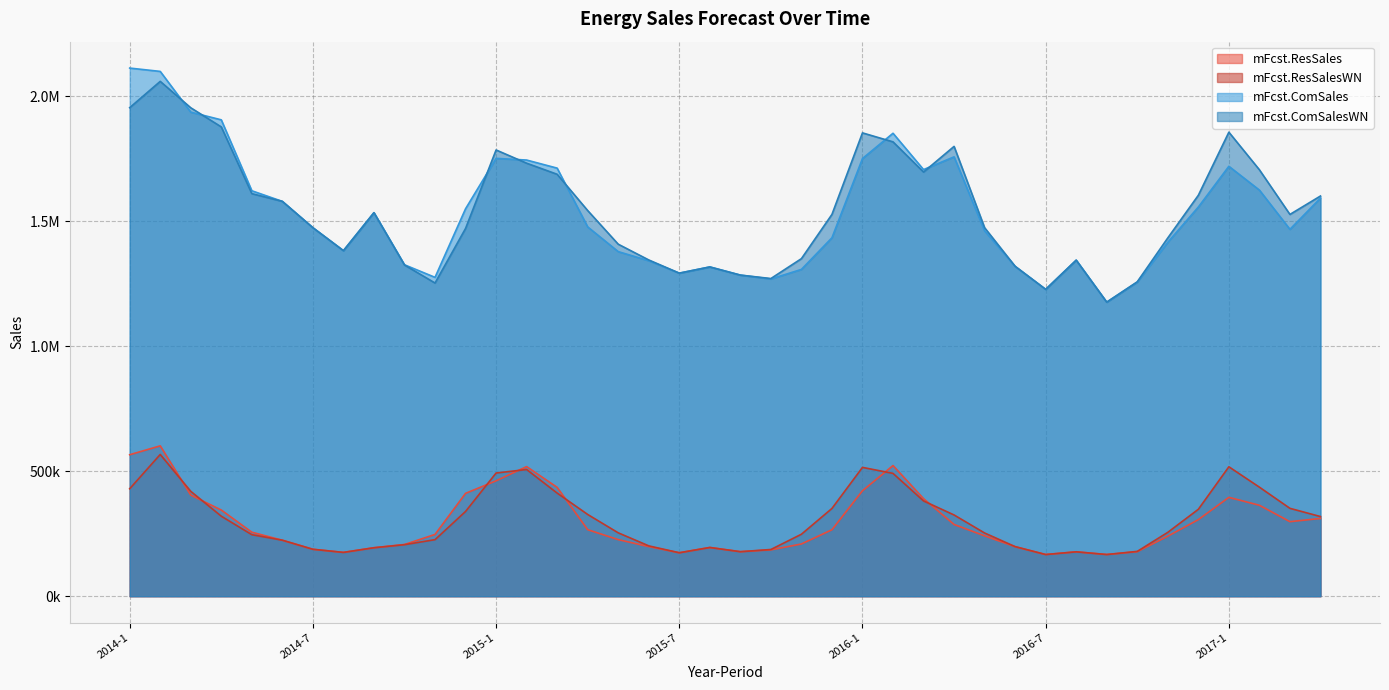

How many interior local valleys does the mFcst.ResSales series have?

6